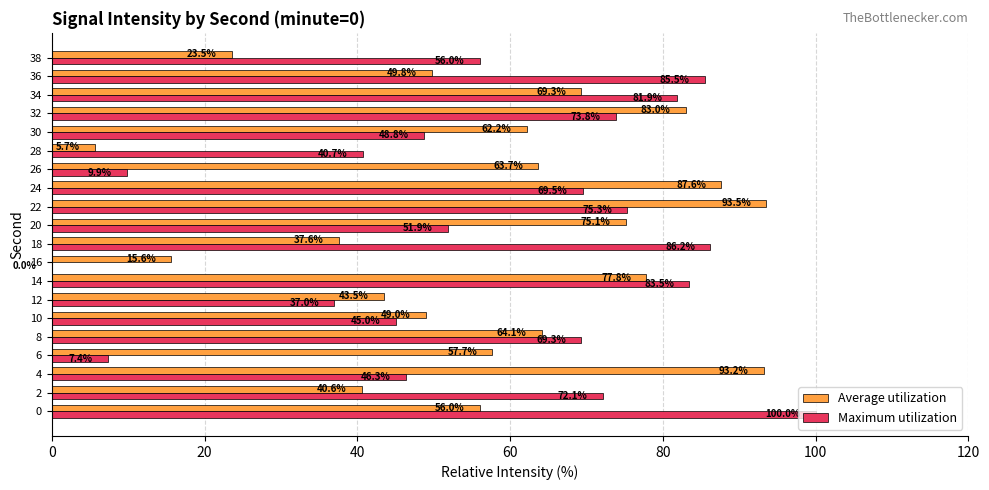

What is the total value across all series at 12?

80.5